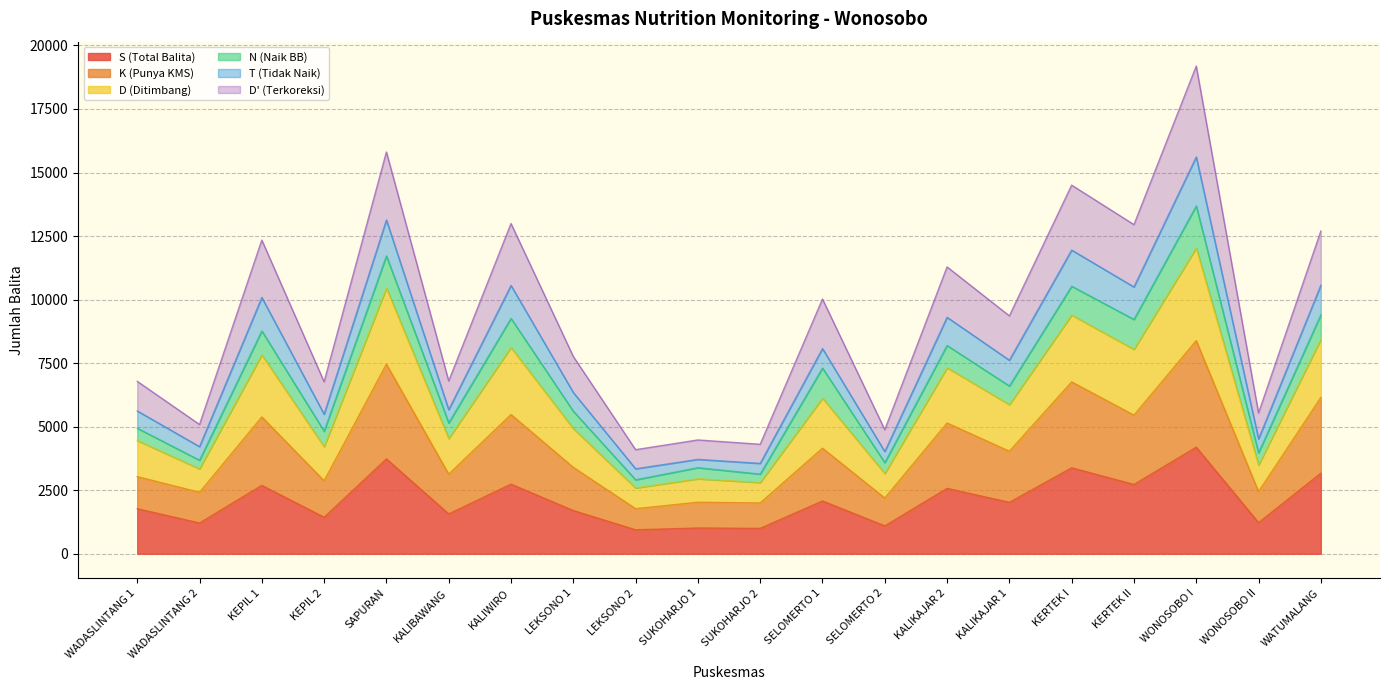

What is the difference between the S (Total Balita) values at KEPIL 2 and KALIKAJAR 1?

587